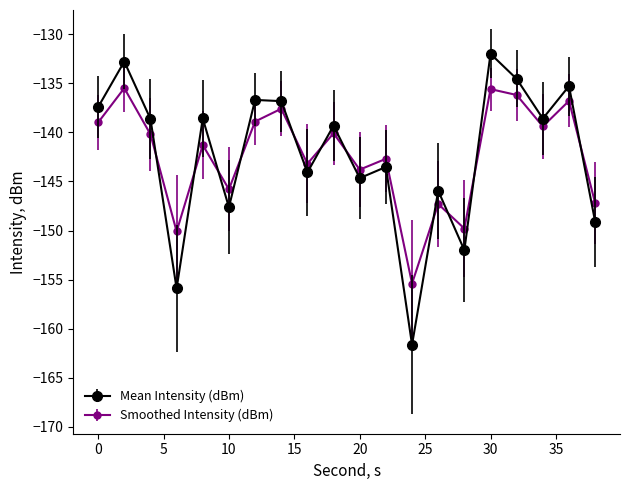

After their last crossing, which series has the higher values: Smoothed Intensity (dBm) or Mean Intensity (dBm)?

Smoothed Intensity (dBm)